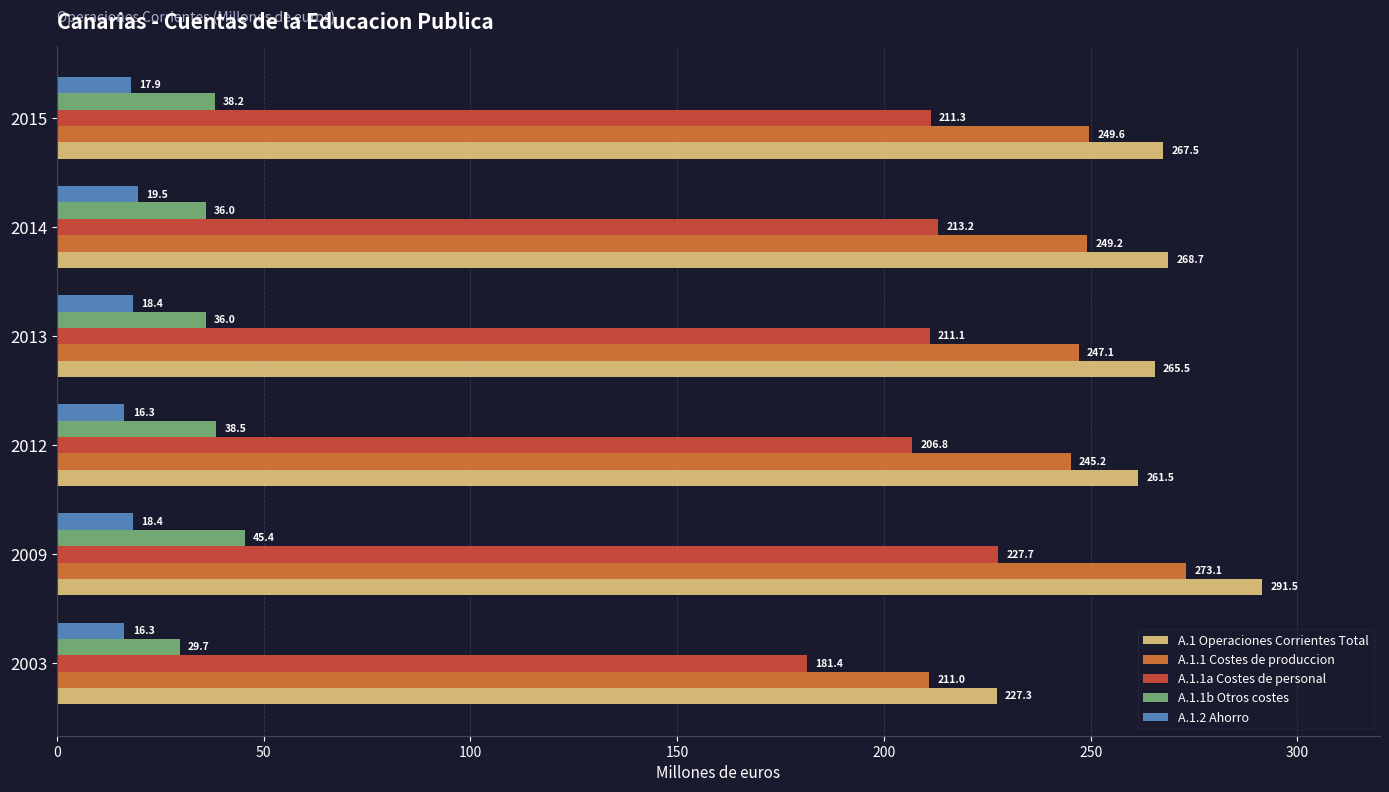

What is the difference between the maximum and minimum values in the A.1.2 Ahorro series?

3.2